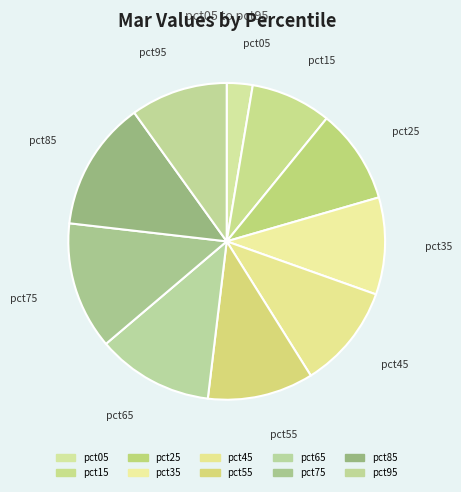

Is the sum of pct35 and pct55 greater than half?

No